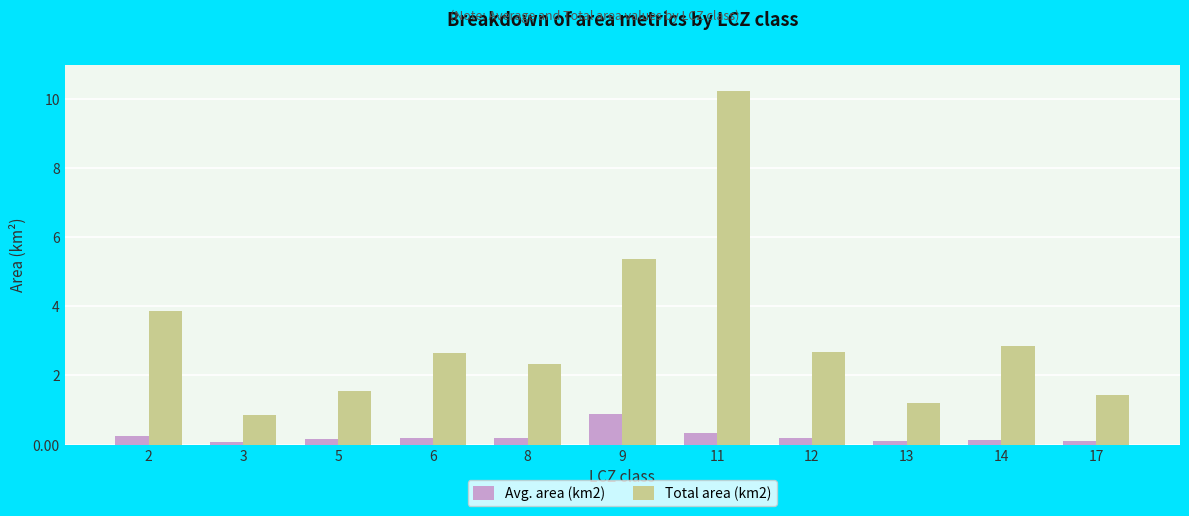

Where does the Total area (km2) series first go above 2?

2